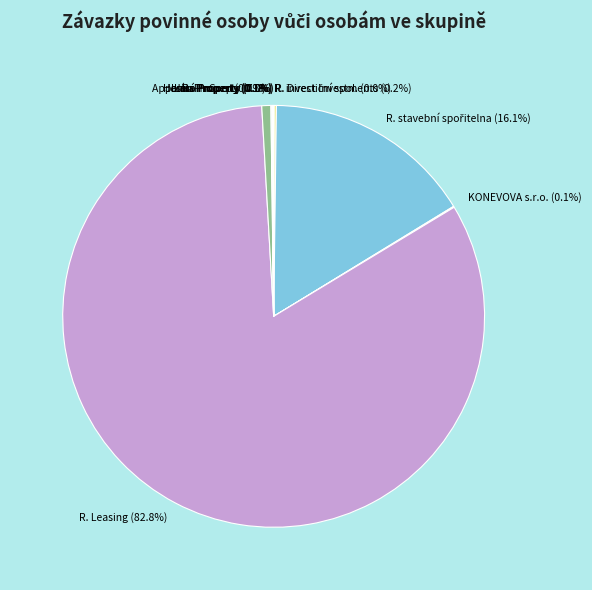

To the nearest percent, what is the difference between the largest and smallest slice percentages?

83%